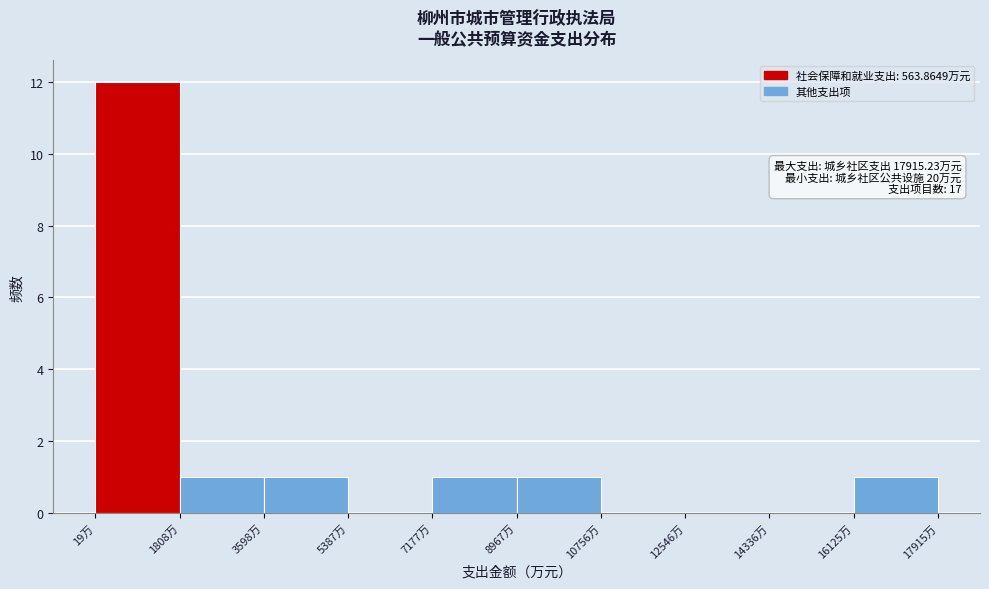

Which range on the x-axis has the tallest bar?

0 to 1800